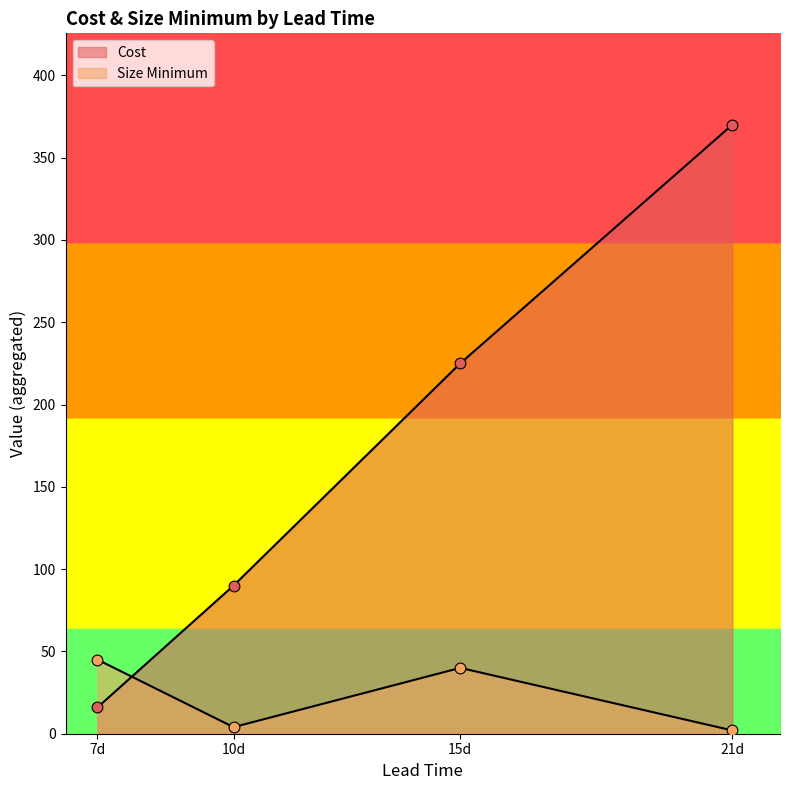

Which series has the largest total across all categories?

Cost